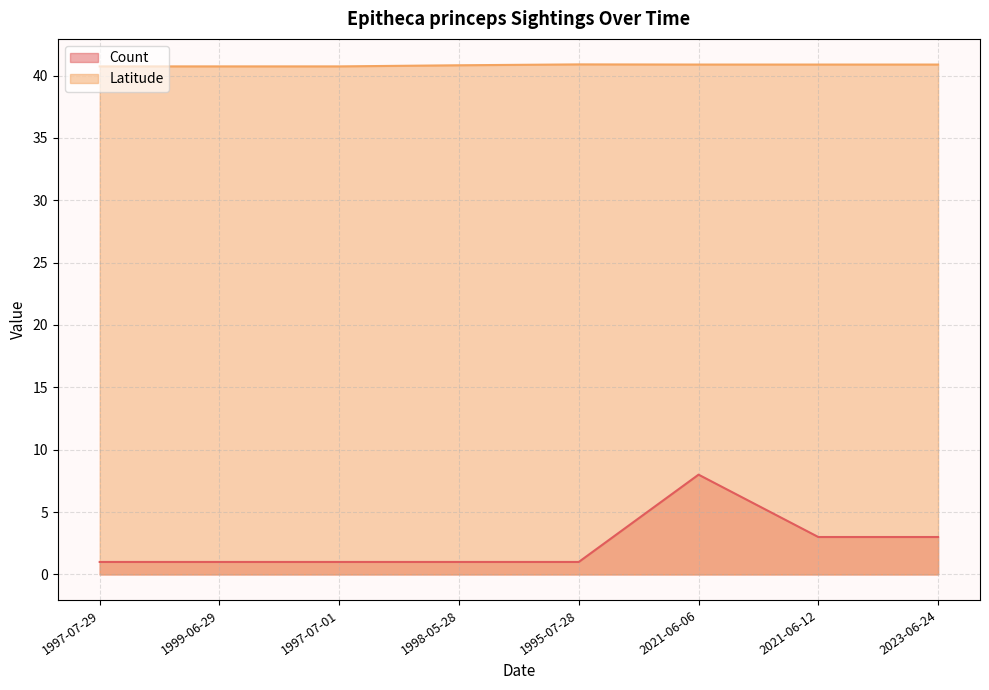

At which category is the sum across all series the highest?

2021-06-06